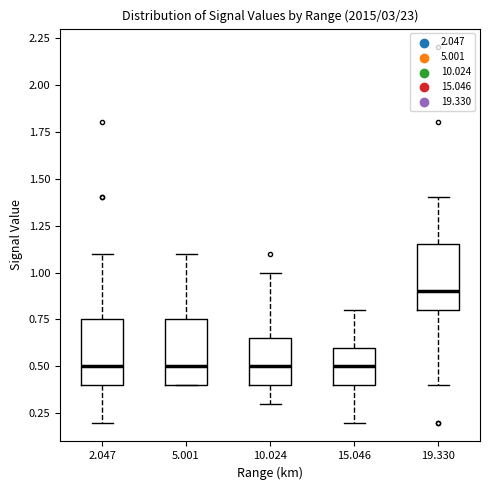

Reading left to right, read every box against the y-axis: the position of its median line, the range the box covers, and the ends of its whiskers. The values are not printed on the chart, so give them approximately, as read against the axis.

2.047: median 0.50, box 0.40 to 0.75, whiskers 0.20 to 1.10
5.001: median 0.50, box 0.40 to 0.75, whiskers 0.40 to 1.10
10.024: median 0.50, box 0.40 to 0.65, whiskers 0.30 to 1.00
15.046: median 0.50, box 0.40 to 0.60, whiskers 0.20 to 0.80
19.330: median 0.90, box 0.80 to 1.15, whiskers 0.40 to 1.40